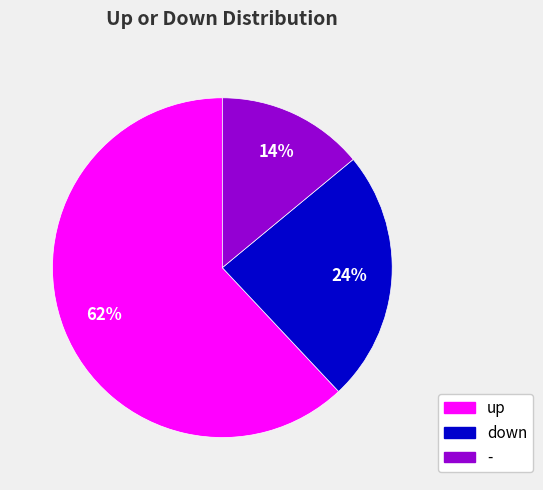

To the nearest percent, what portion does up represent?

62%